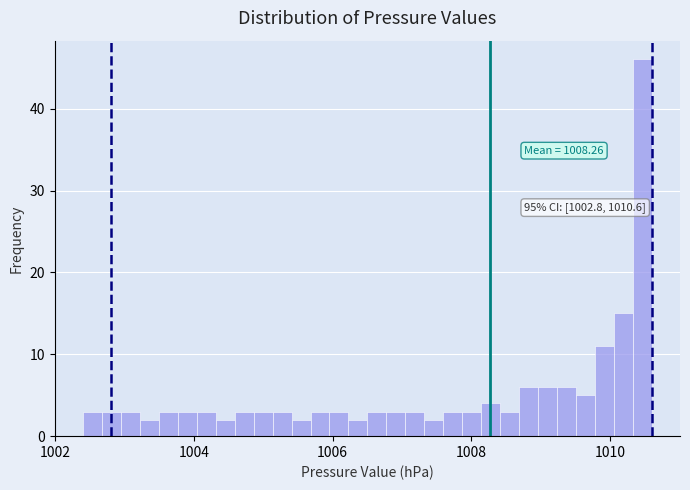

Read against the x-axis, roughly where is the centre of the tallest bar?

1010.4